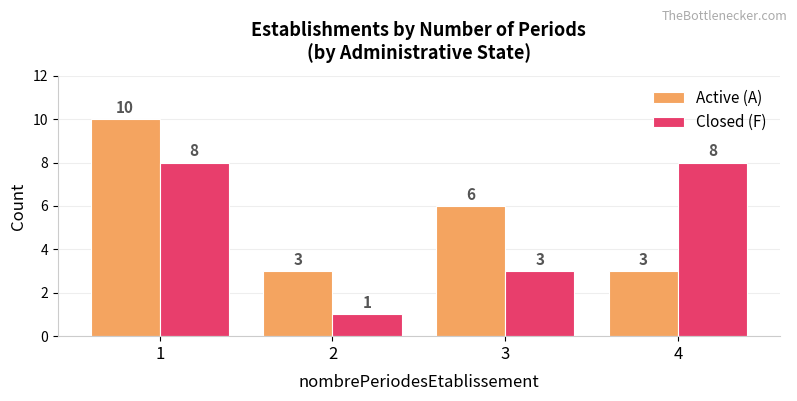

Rank the series by their maximum value, from highest to lowest.

Active (A), Closed (F)